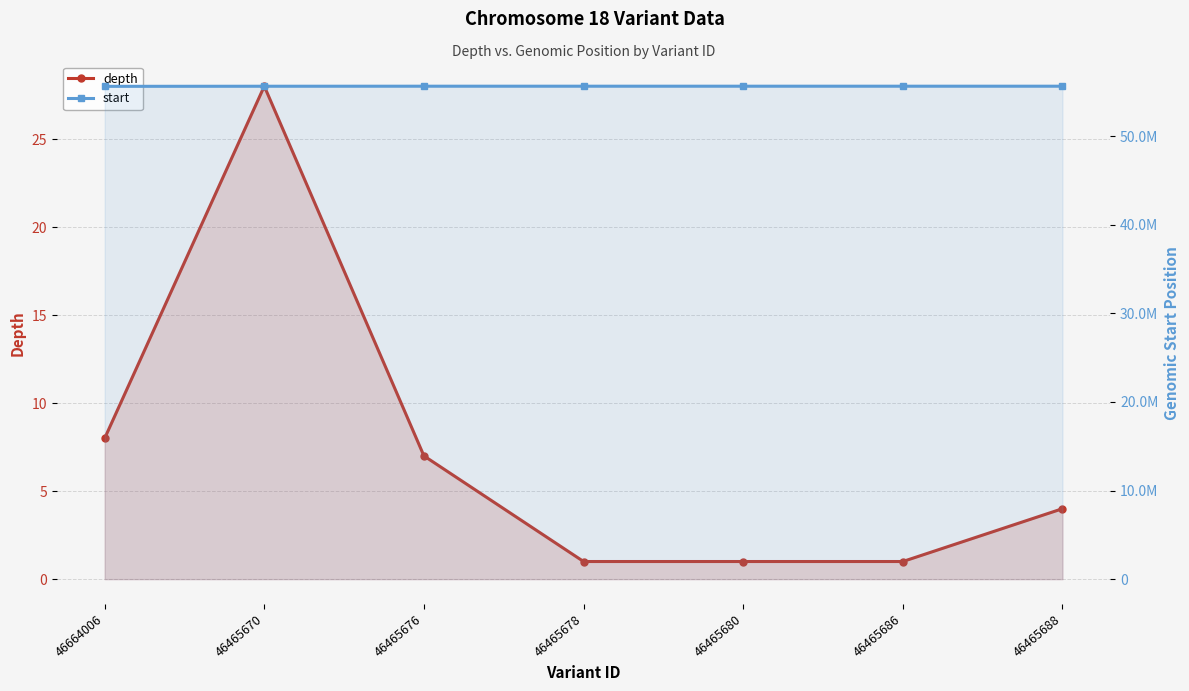

What is the sum of all start values?

389388118